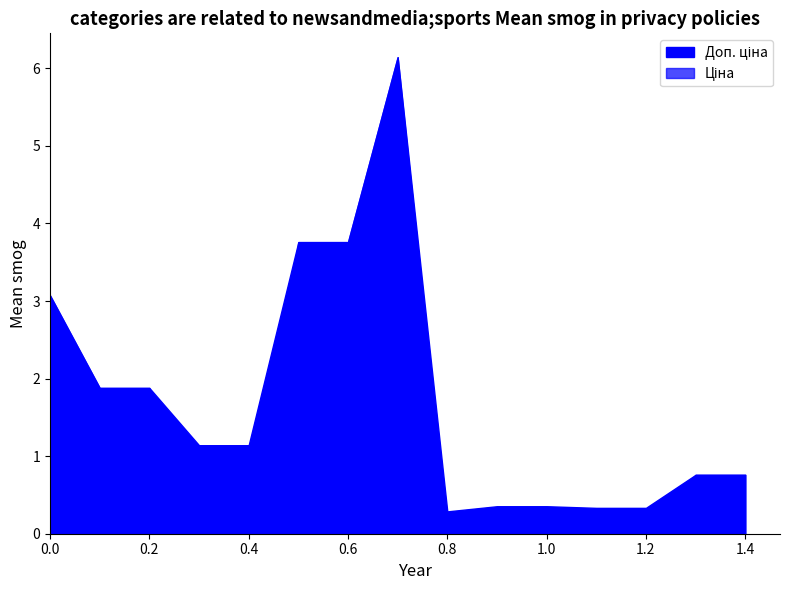

In Ціна, how many points are lower than both neighbors (excluding endpoints)?

1